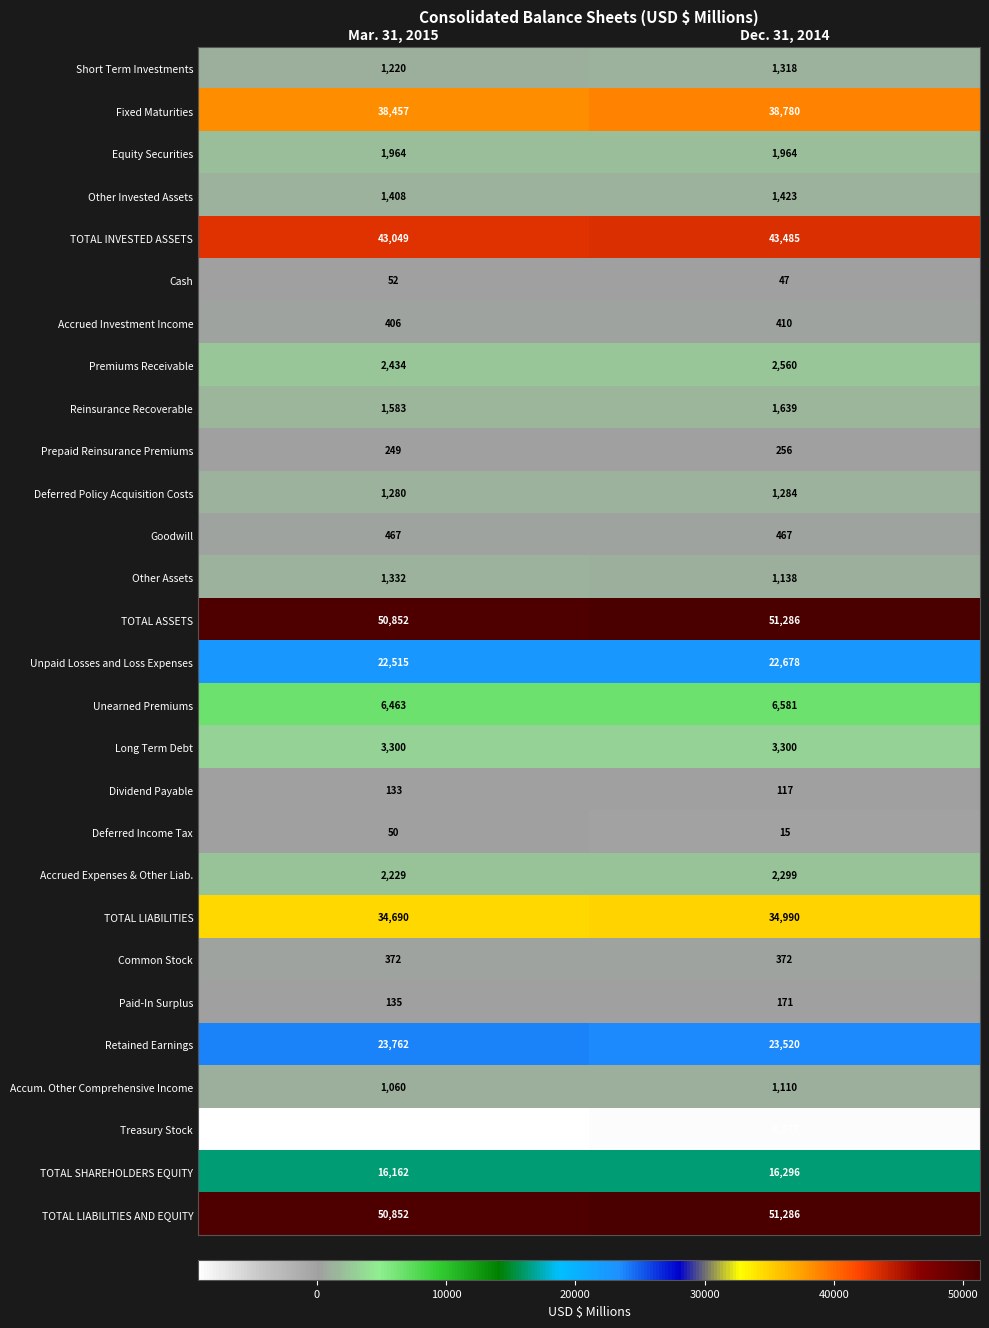

Which category has the highest value in the Premiums Receivable series?

Dec. 31, 2014